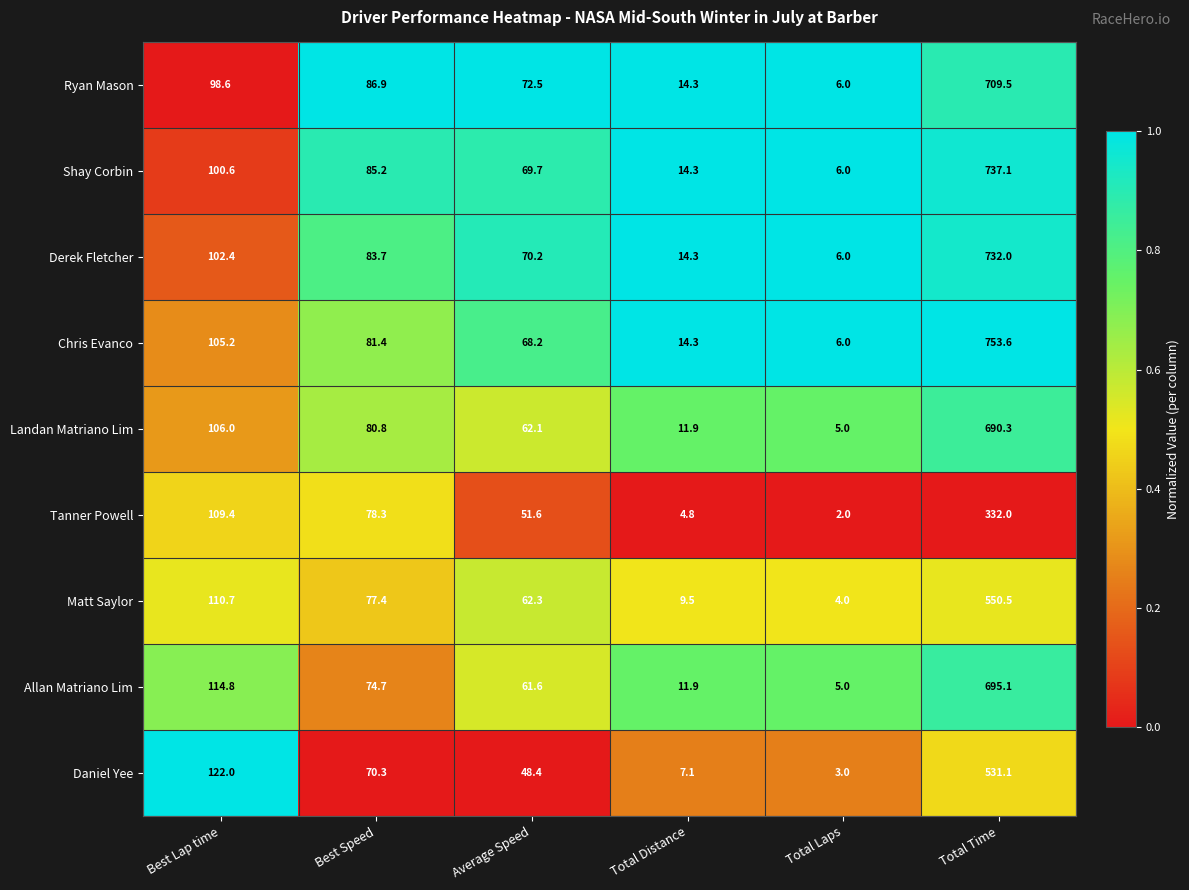

The value of Tanner Powell at Total Distance is 4.8. True or false?

True